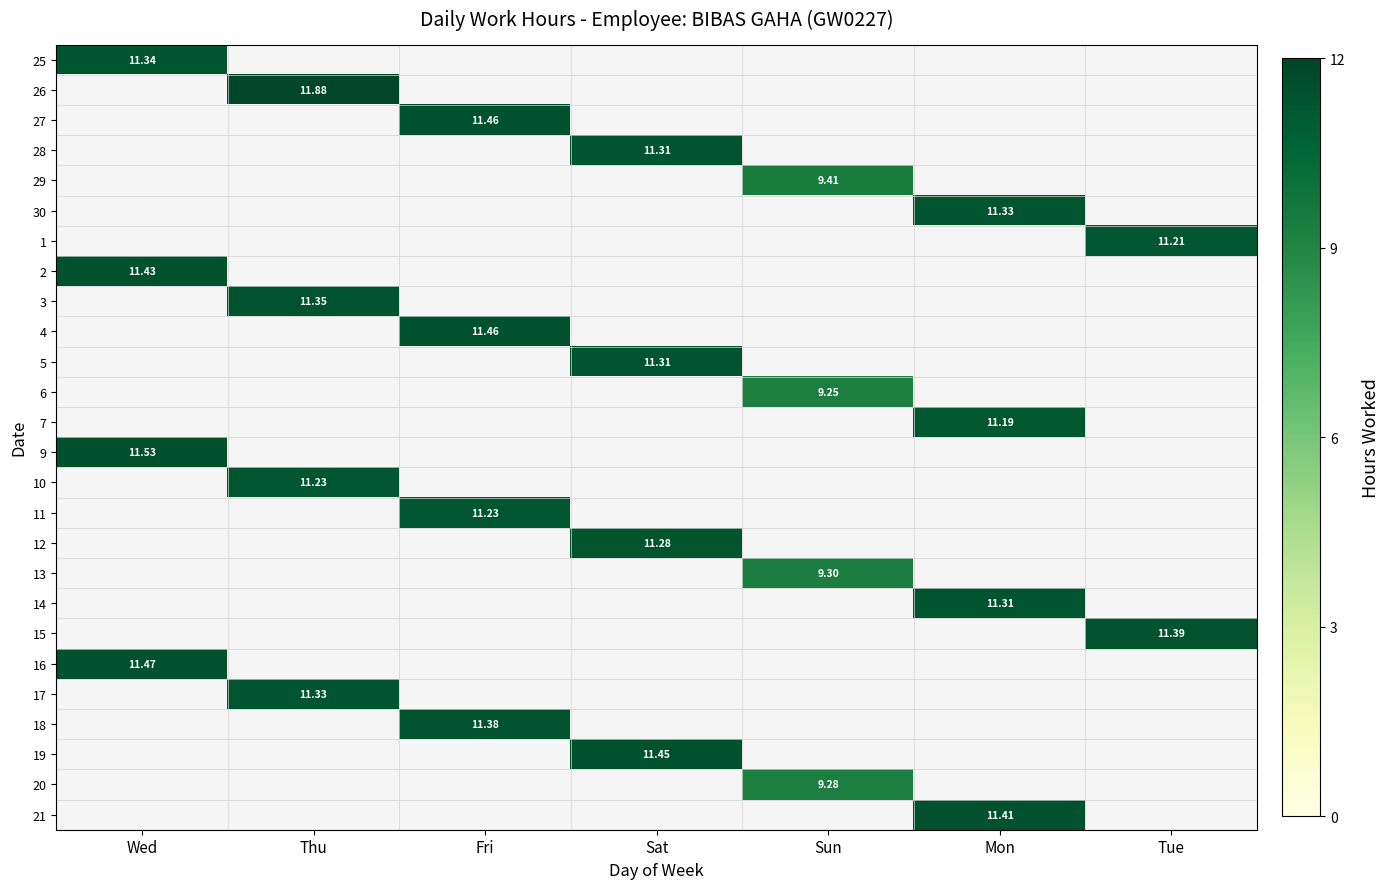

Between Fri and Thu, which is larger?

Thu